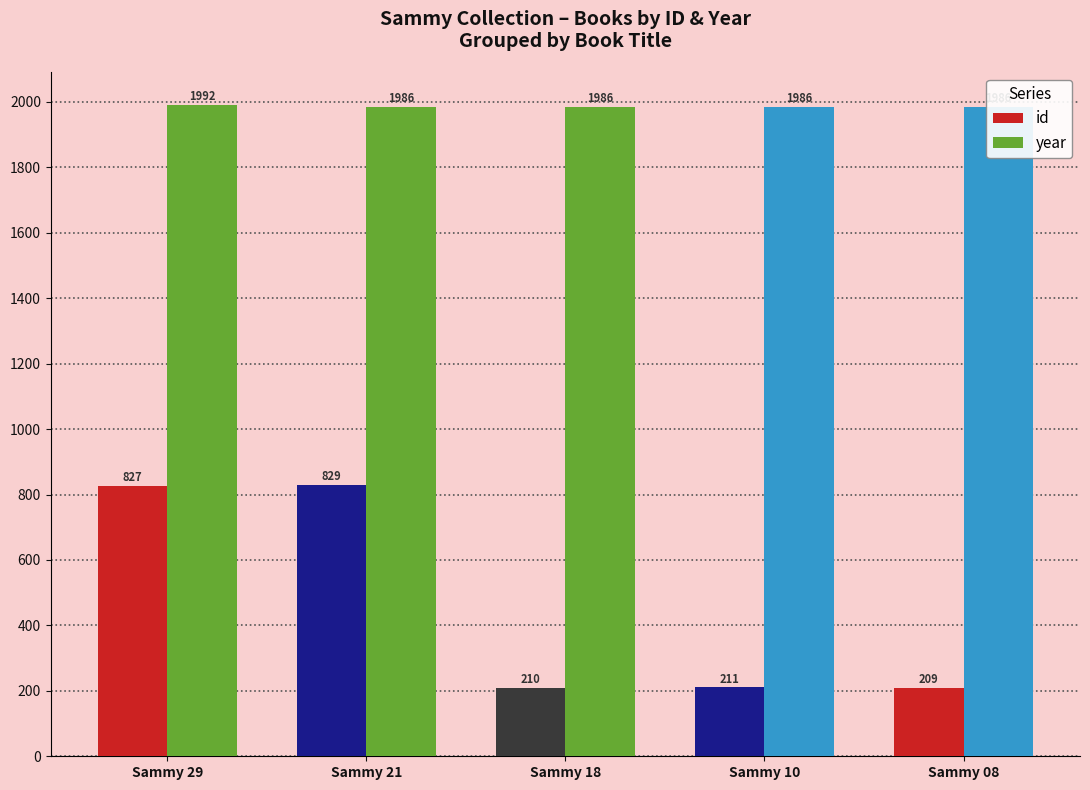

At Sammy 29, list the series in order from smallest to largest.

id, year